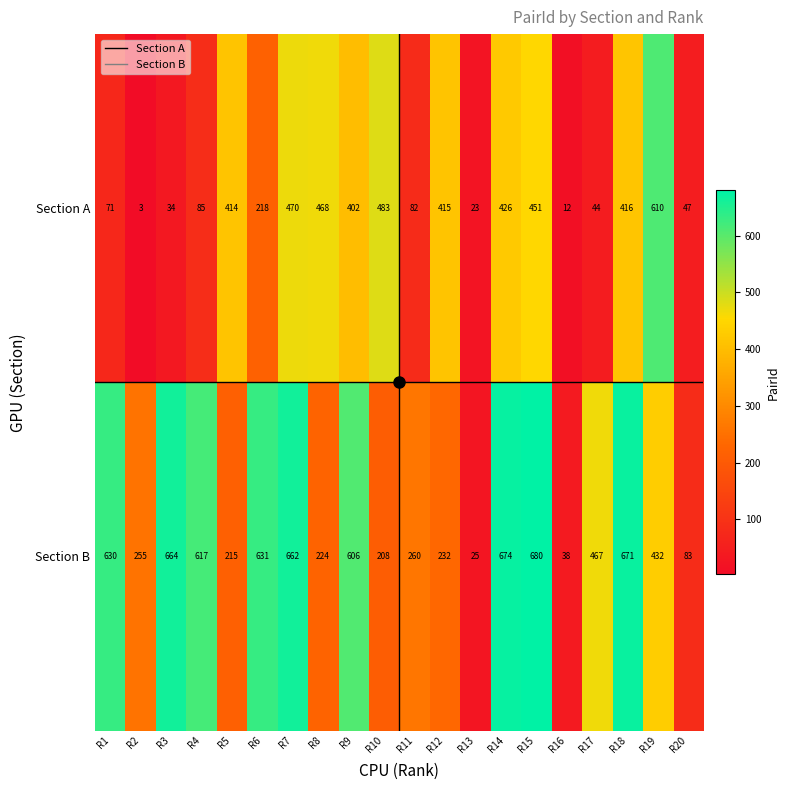

The value of Section A at R11 is 82. True or false?

True